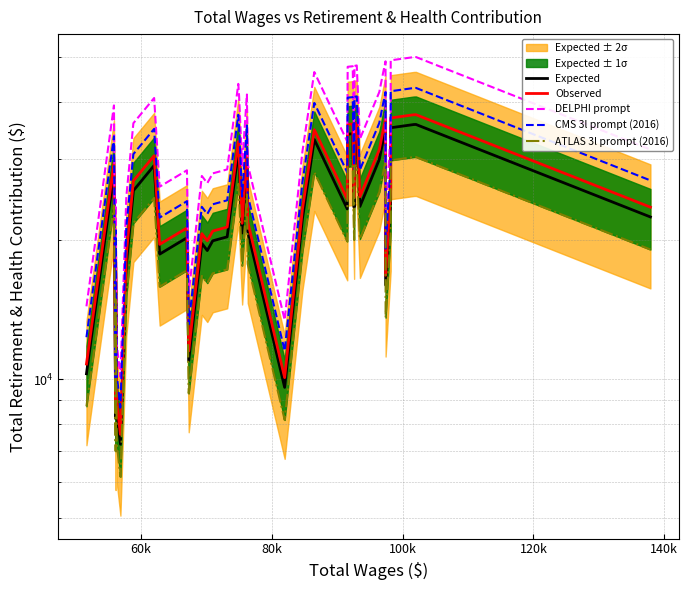

Does the chart have visible grid lines?

Yes